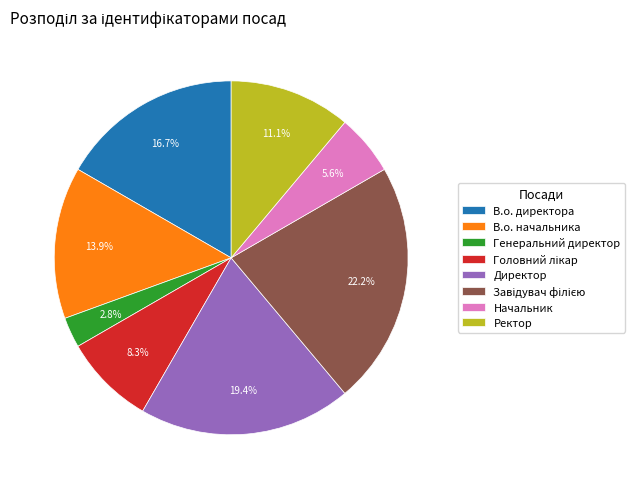

To the nearest percent, what is the difference between the Генеральний директор and Ректор slice percentages?

8%